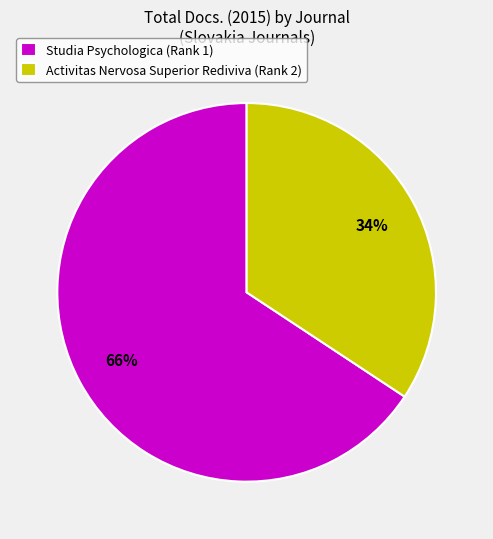

Is there a majority slice in this chart?

Yes